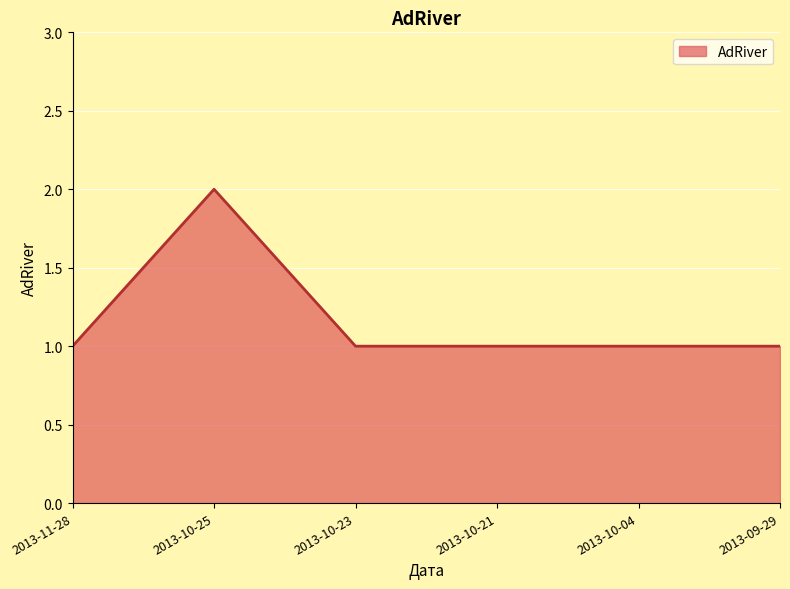

The chart shows a value of 0 at 2013-10-04. True or false?

False